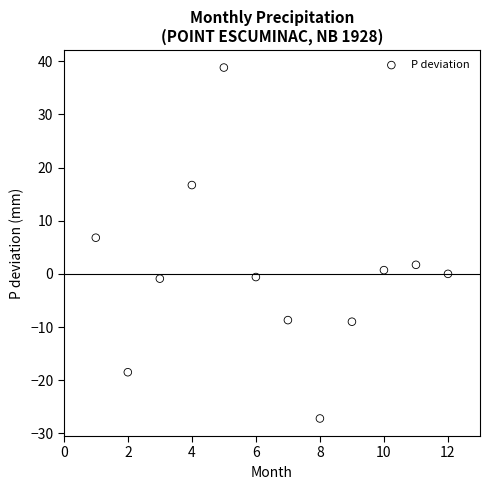

What is the average X value?

6.5